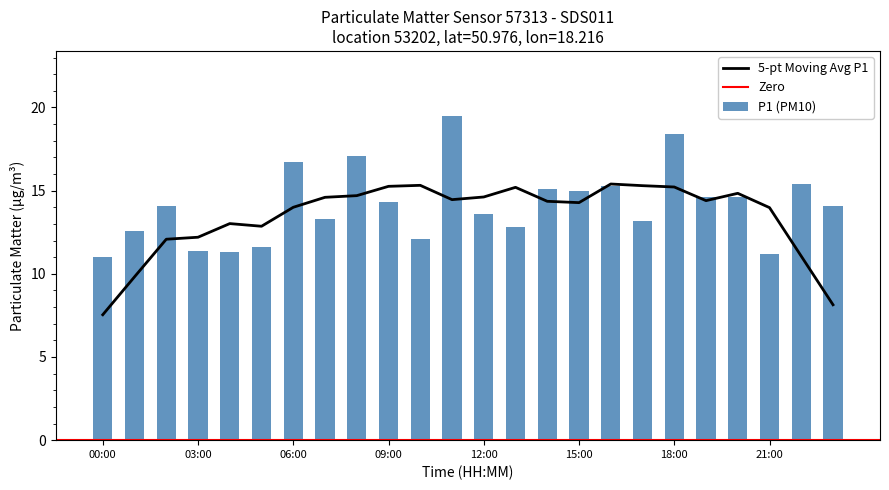

What is the minimum value shown in the chart?

11.0